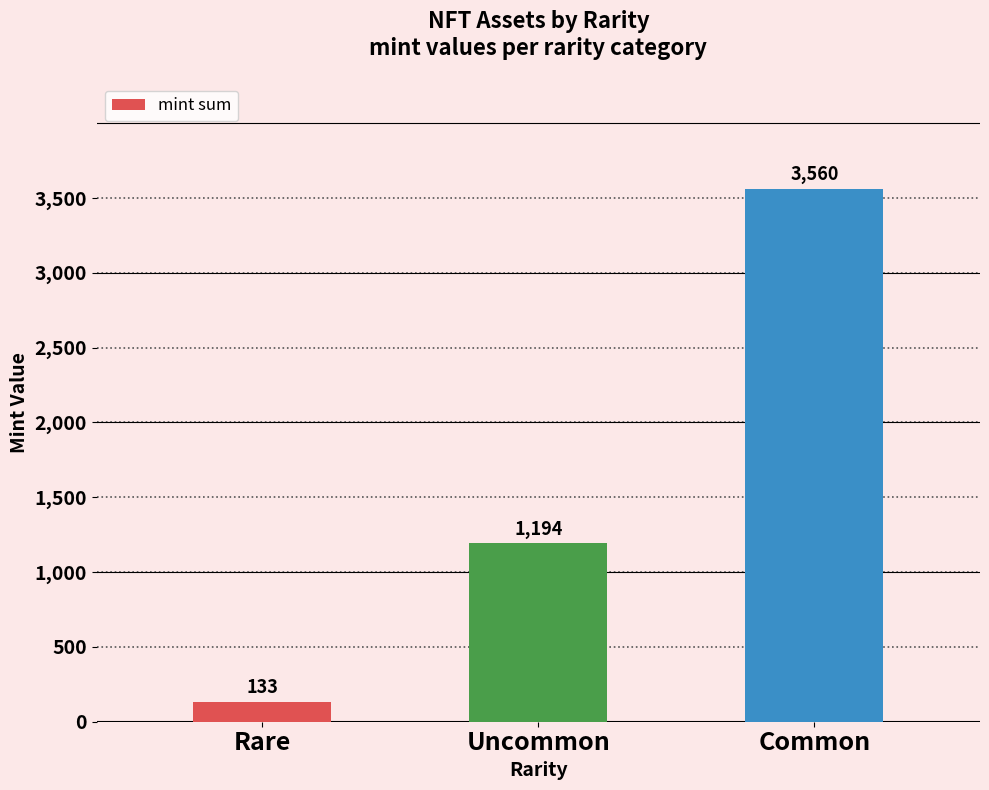

What is the difference between the second highest and minimum values?

1061